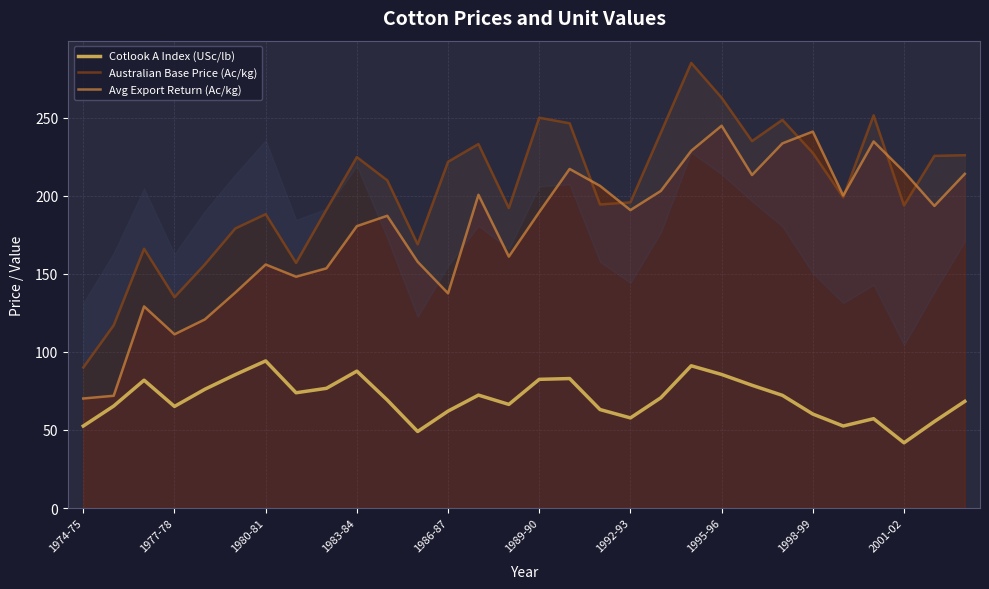

In Australian Base Price (Ac/kg), how many points are lower than both neighbors (excluding endpoints)?

8